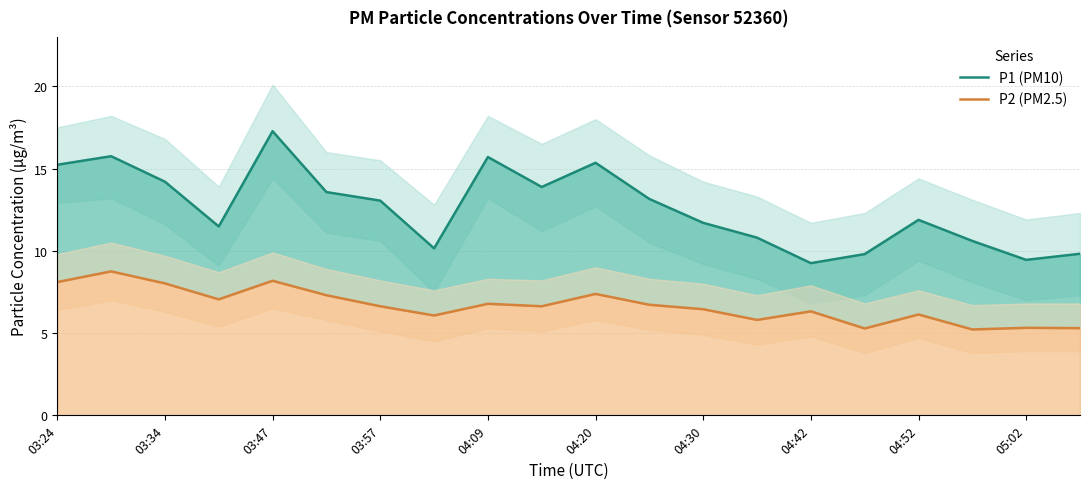

What is the difference between the maximum and minimum values in the P1 (PM10) series?

8.0